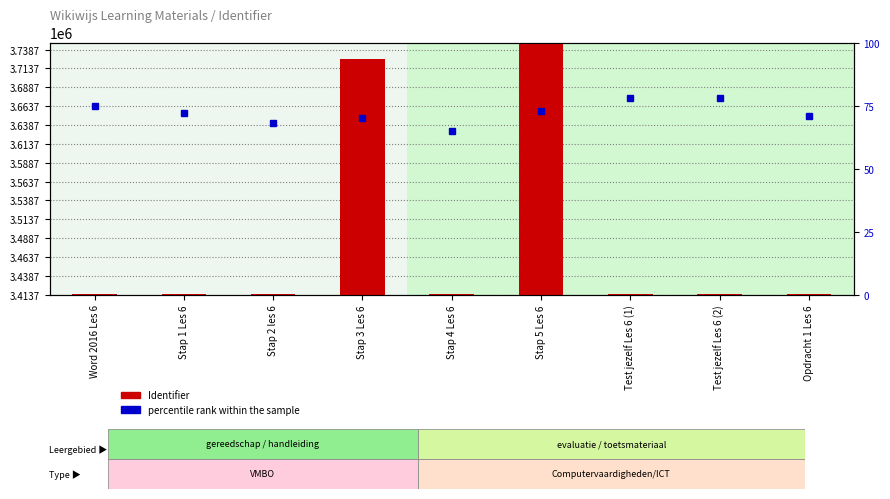

Between Stap 5 Les 6 and Test jezelf Les 6 (1), which series saw the biggest shift?

Identifier